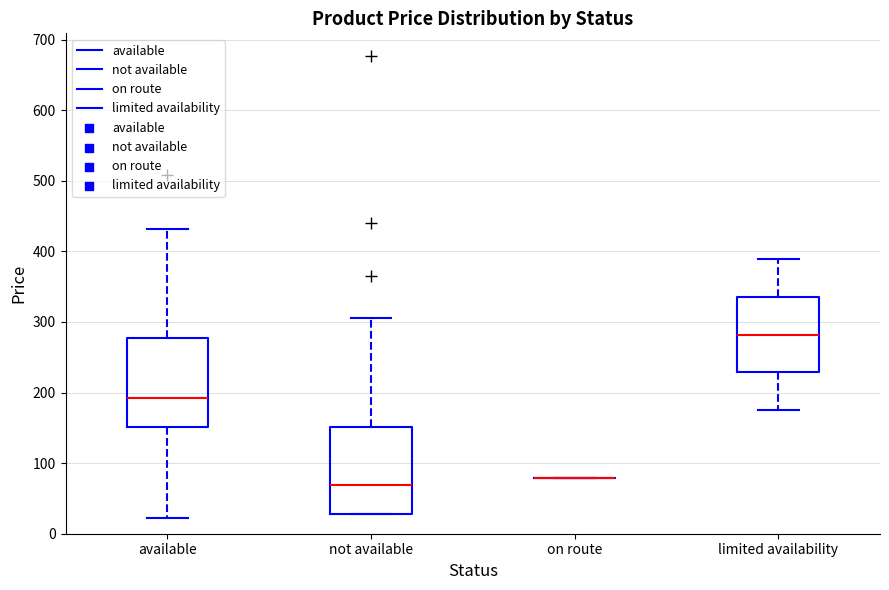

Reading left to right, transcribe this box plot: for each box, give where its median line is, the range the box spans, and where its two whiskers end, as read against the y-axis. The values are not printed on the chart, so give them approximately, as read against the axis.

available: median 190, box 150 to 280, whiskers 20 to 430
not available: median 70, box 30 to 150, whiskers 30 to 310
on route: box collapsed to a line at 80, whiskers 80 to 80
limited availability: median 280, box 230 to 340, whiskers 180 to 390